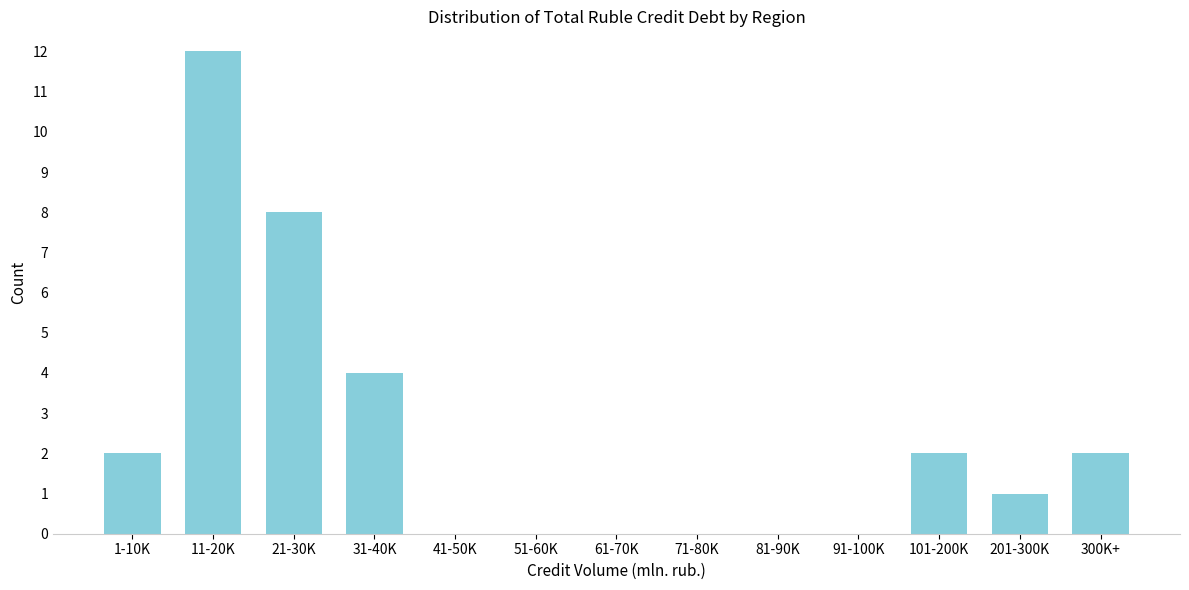

Reading right to left, list all the values displayed in this chart.

300K+=2	201-300K=1	101-200K=2	91-100K=0	81-90K=0	71-80K=0	61-70K=0	51-60K=0	41-50K=0	31-40K=4	21-30K=8	11-20K=12	1-10K=2